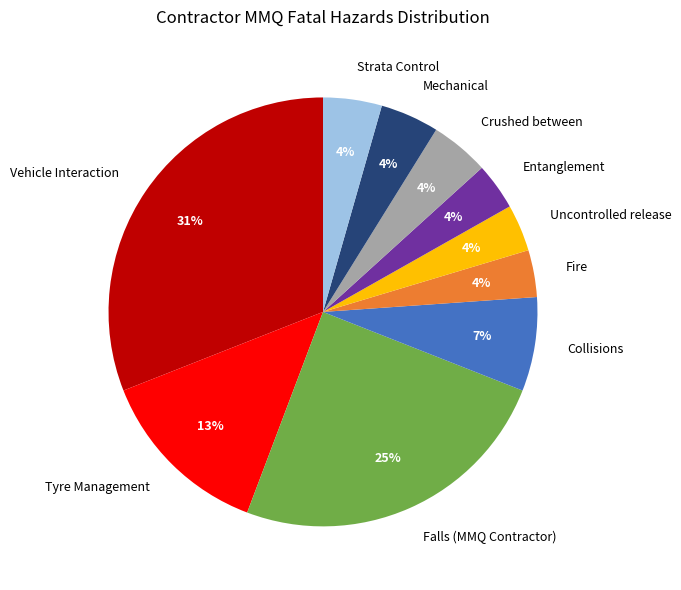

Which category has the biggest portion of the pie?

Vehicle Interaction